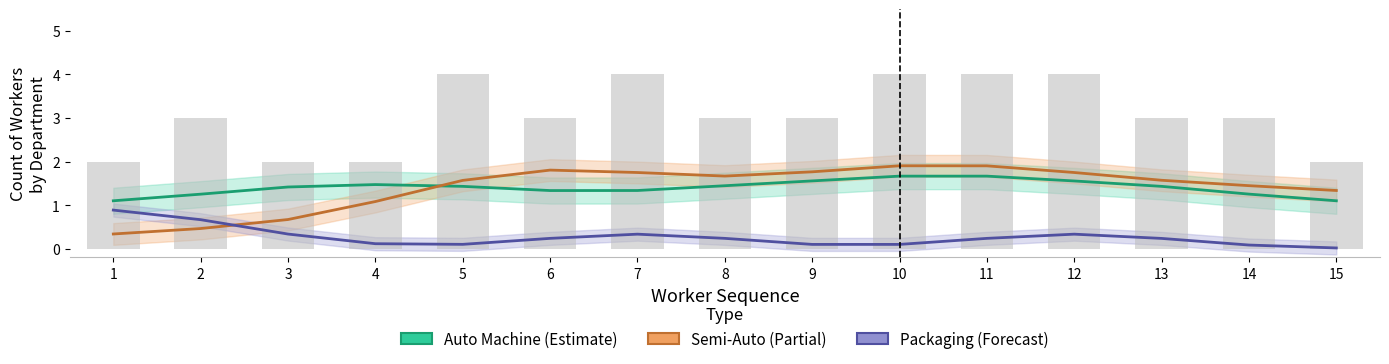

What are all the series names shown in the legend?

Auto Machine (Estimate), Semi-Auto (Partial), Packaging (Forecast)